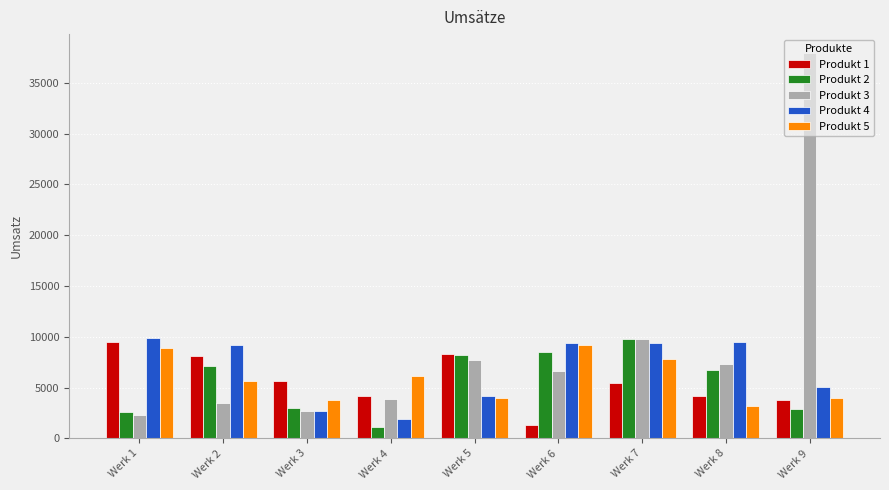

What is the greatest value displayed?

37887